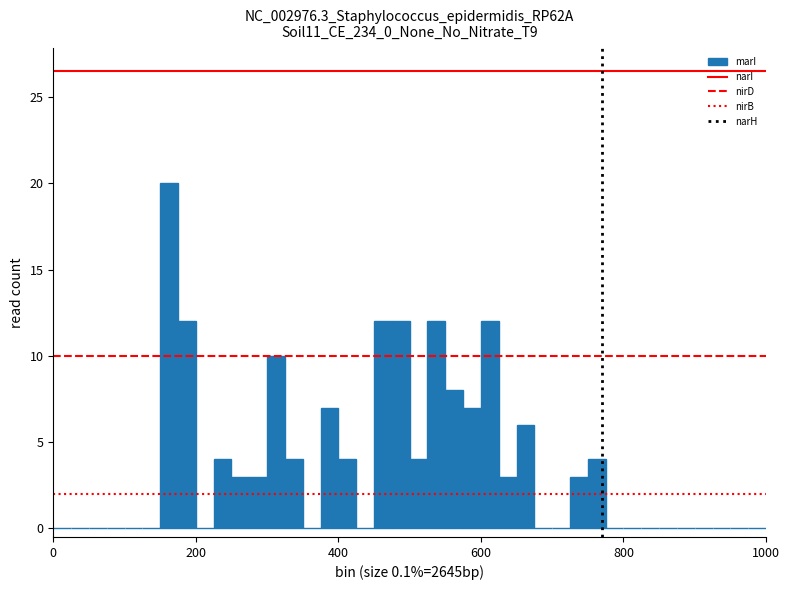

Read against the x-axis, roughly where is the centre of the tallest bar?

160